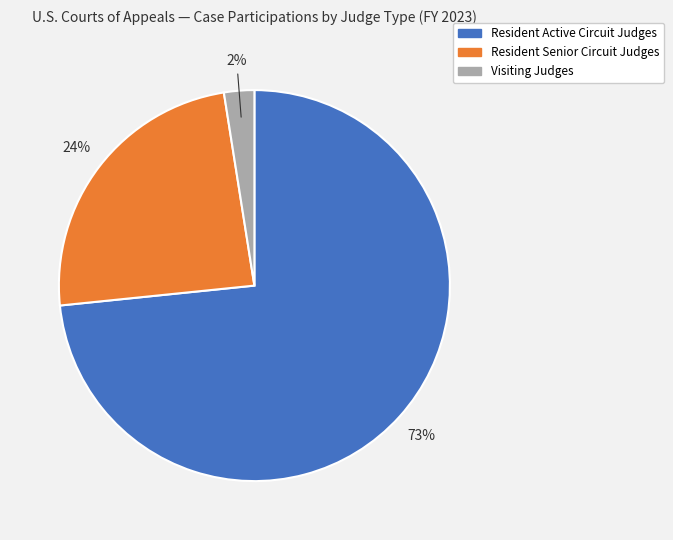

To the nearest percent, what portion does Resident Senior Circuit Judges represent?

24%